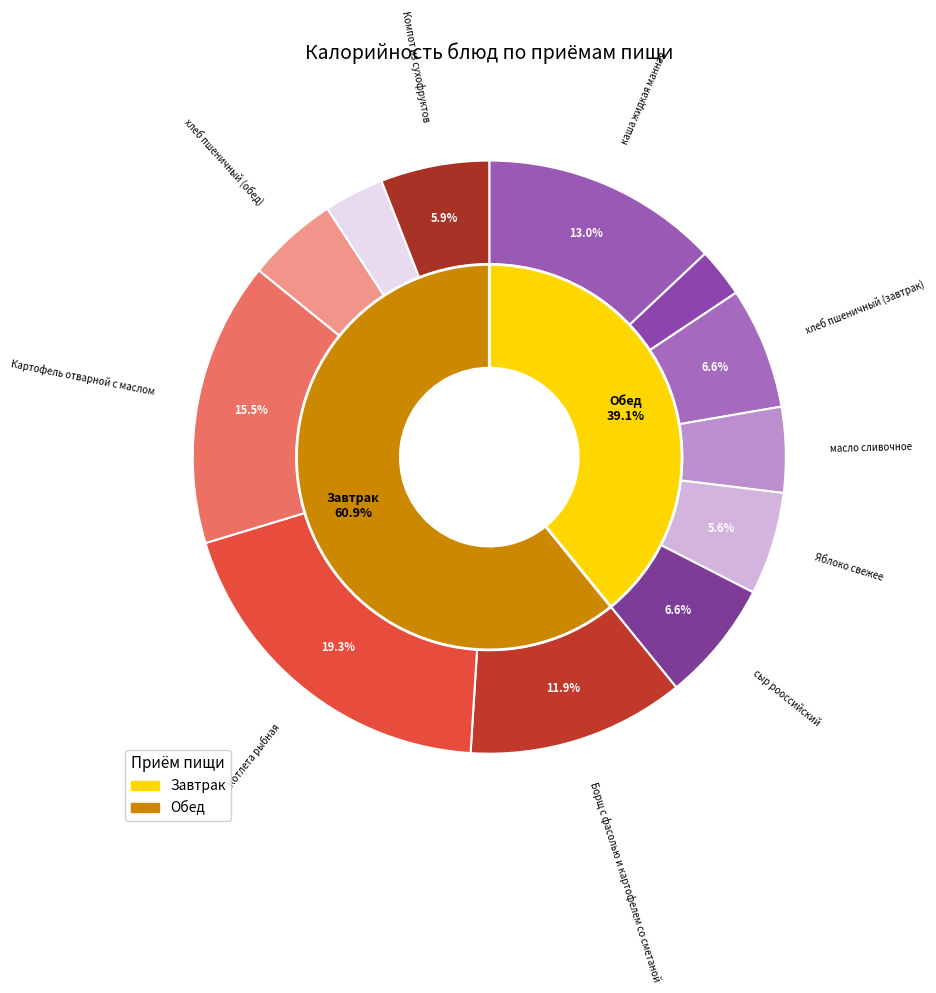

Is it true that чай сахаром is 3% of the pie?

True